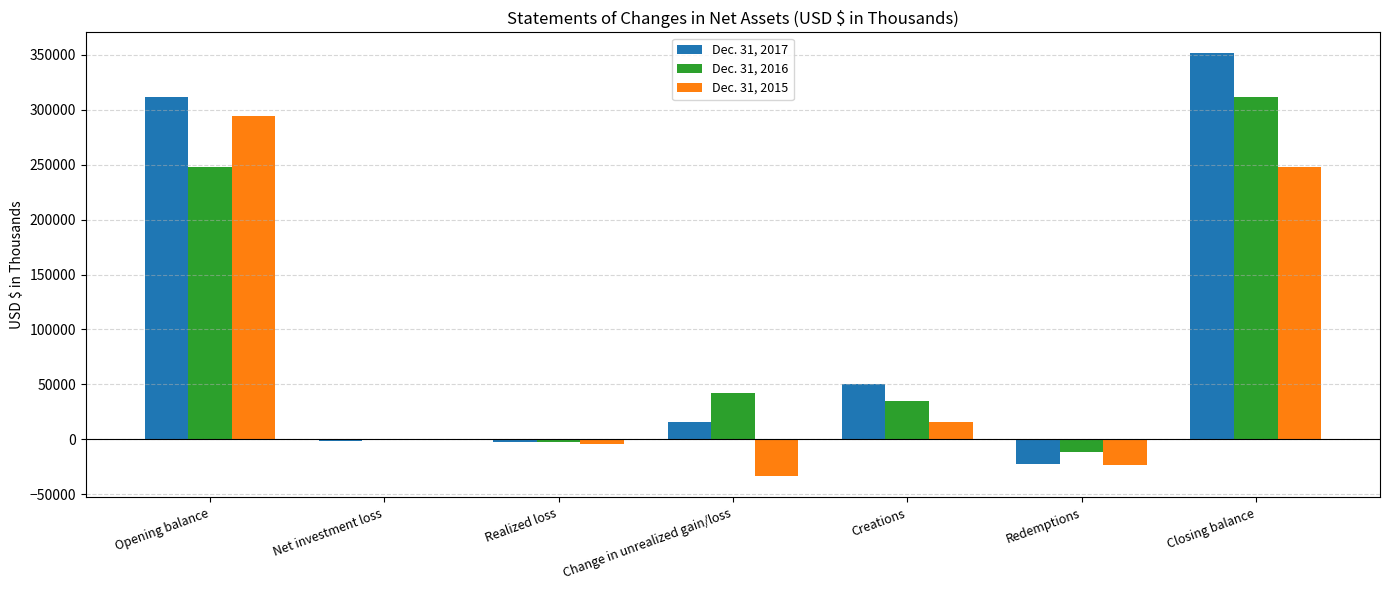

Which series has the largest total across all categories?

Dec. 31, 2017